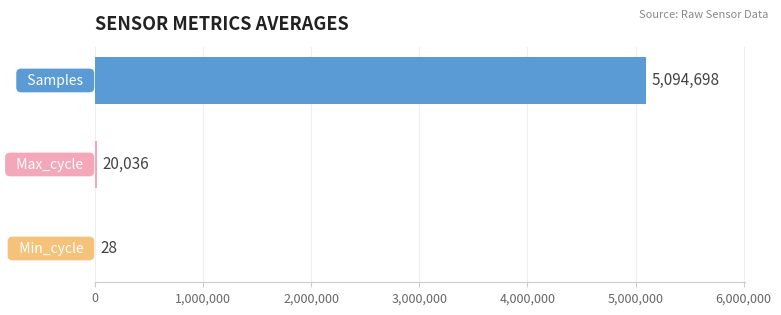

What is the sum of all values?

5114762